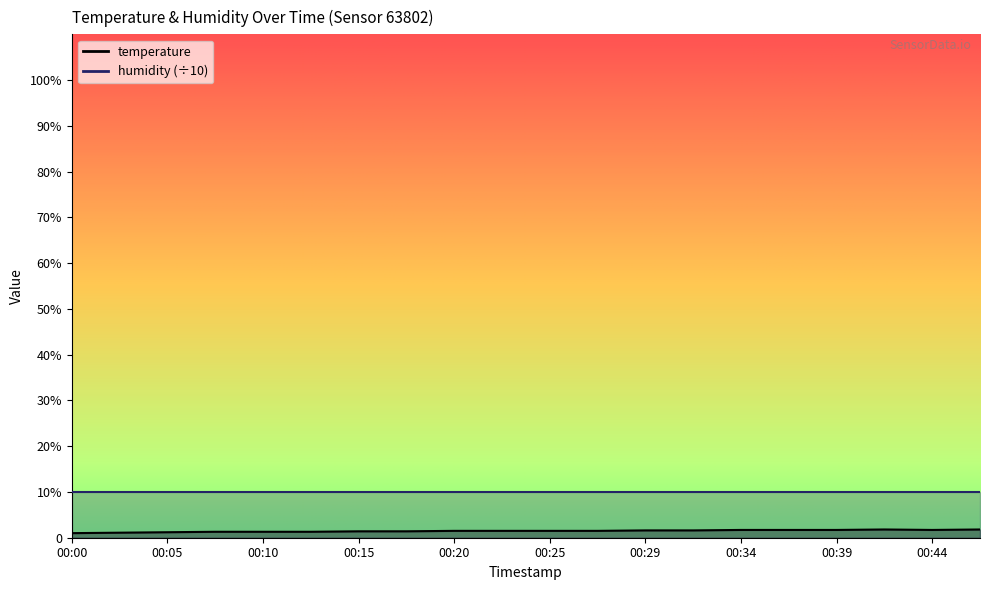

What is the sum of all values?

29.6